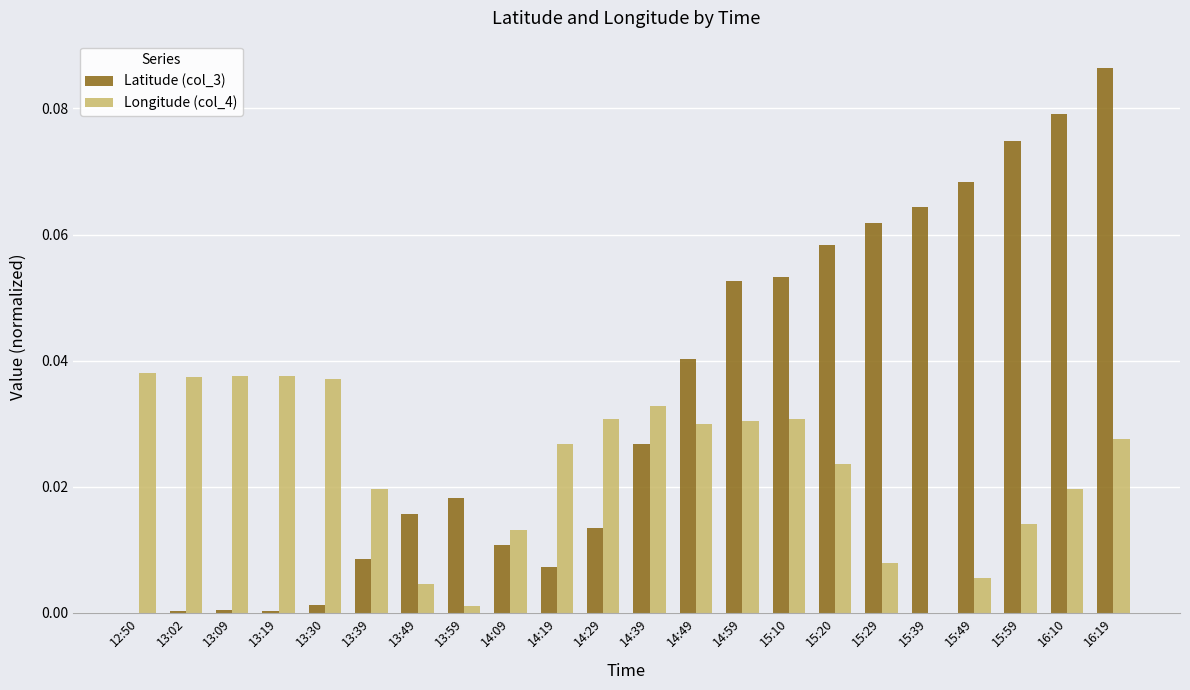

What is the sum of all Latitude (col_3) values?

0.7